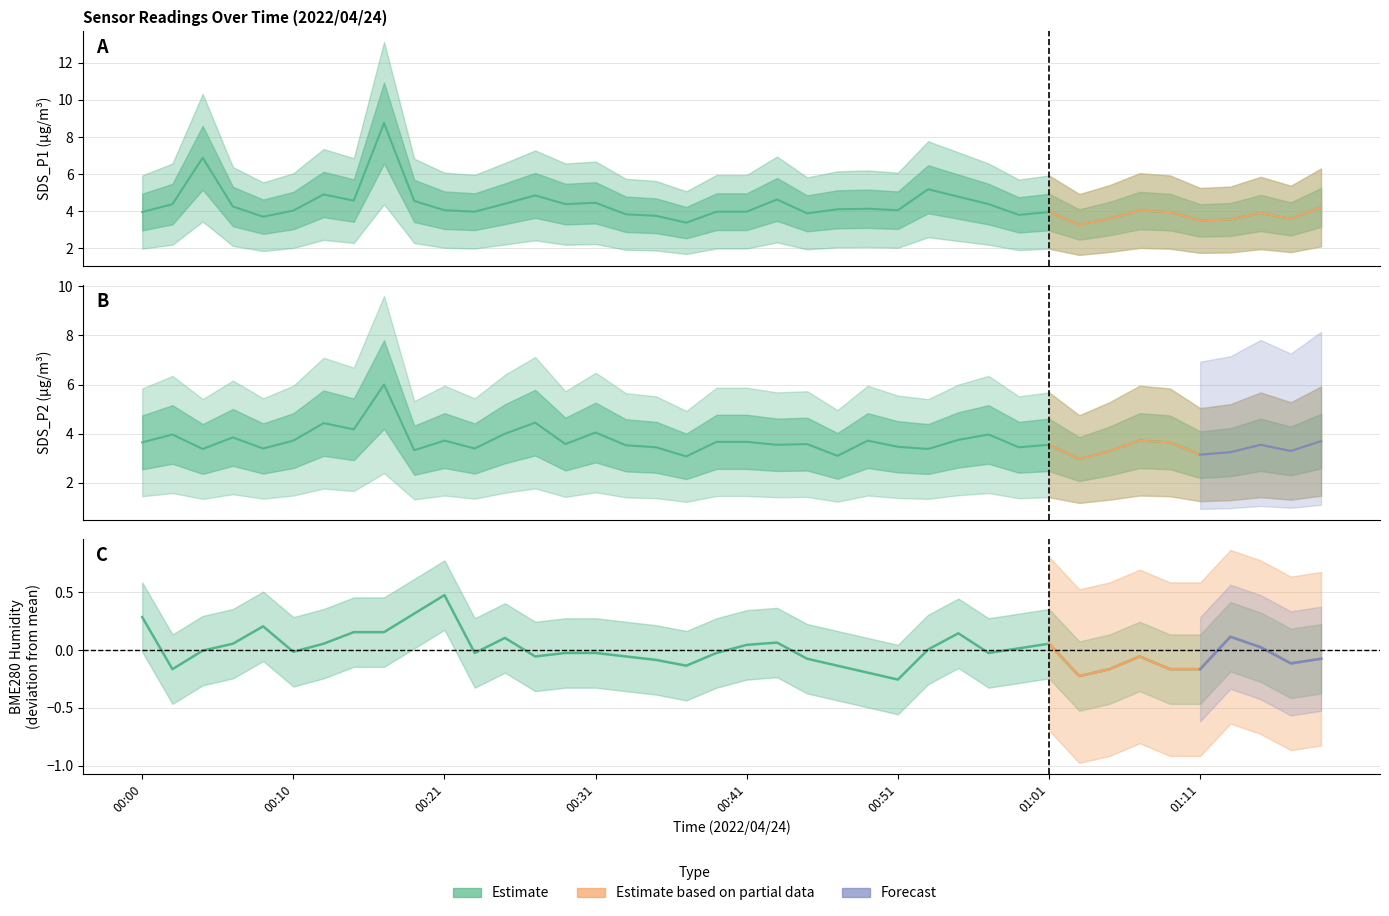

How many series are shown in this chart?

3